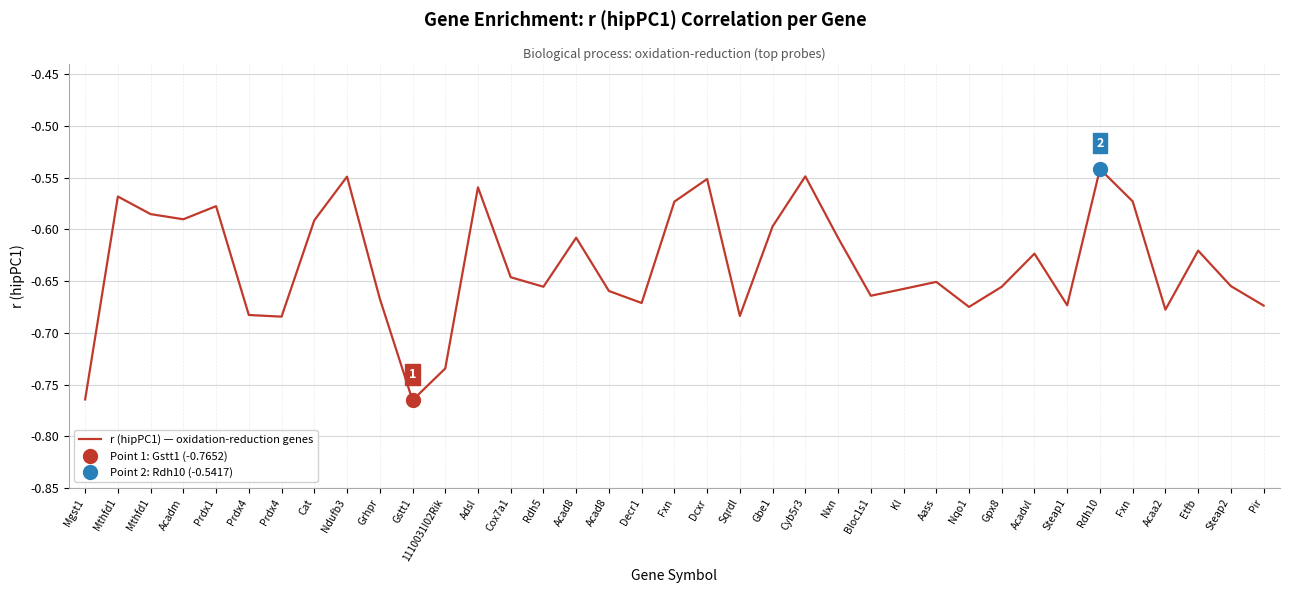

What is the sum of the values at Prdx4 and Sqrdl?

-1.4